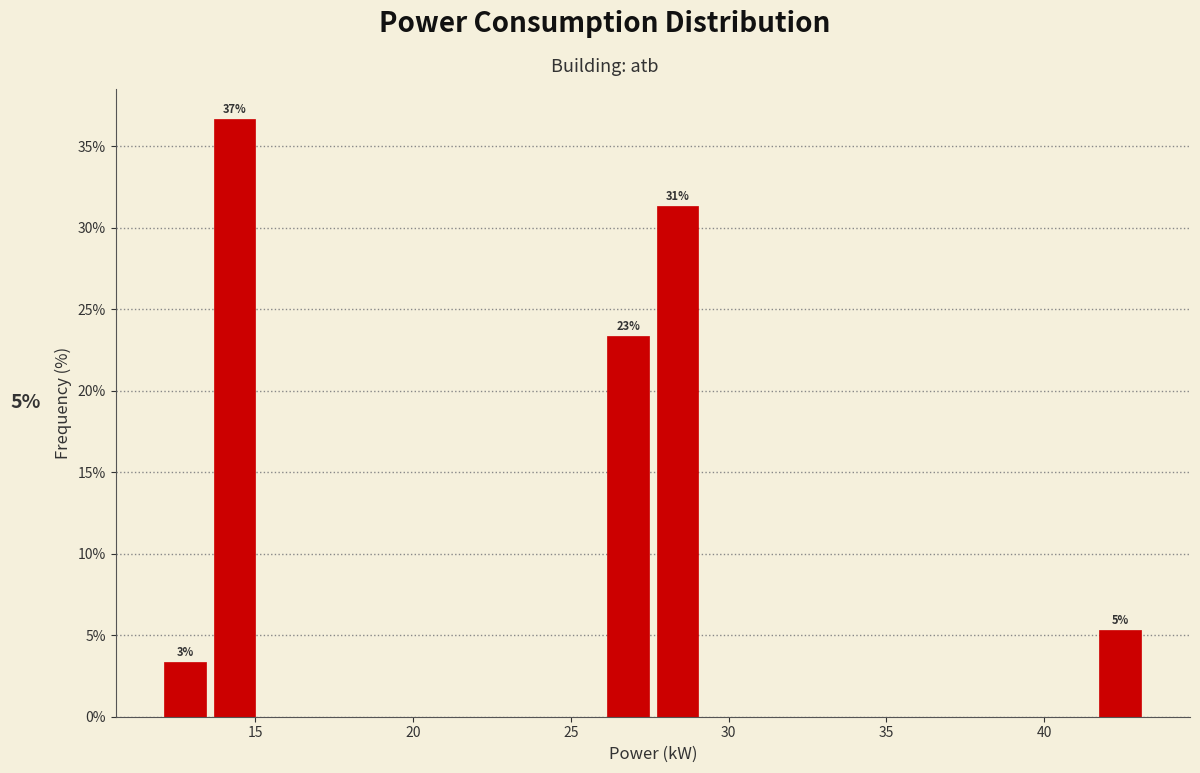

Around what value on the x-axis is the tallest bar? Give the approximate position of its centre, as read against the axis.

14.5